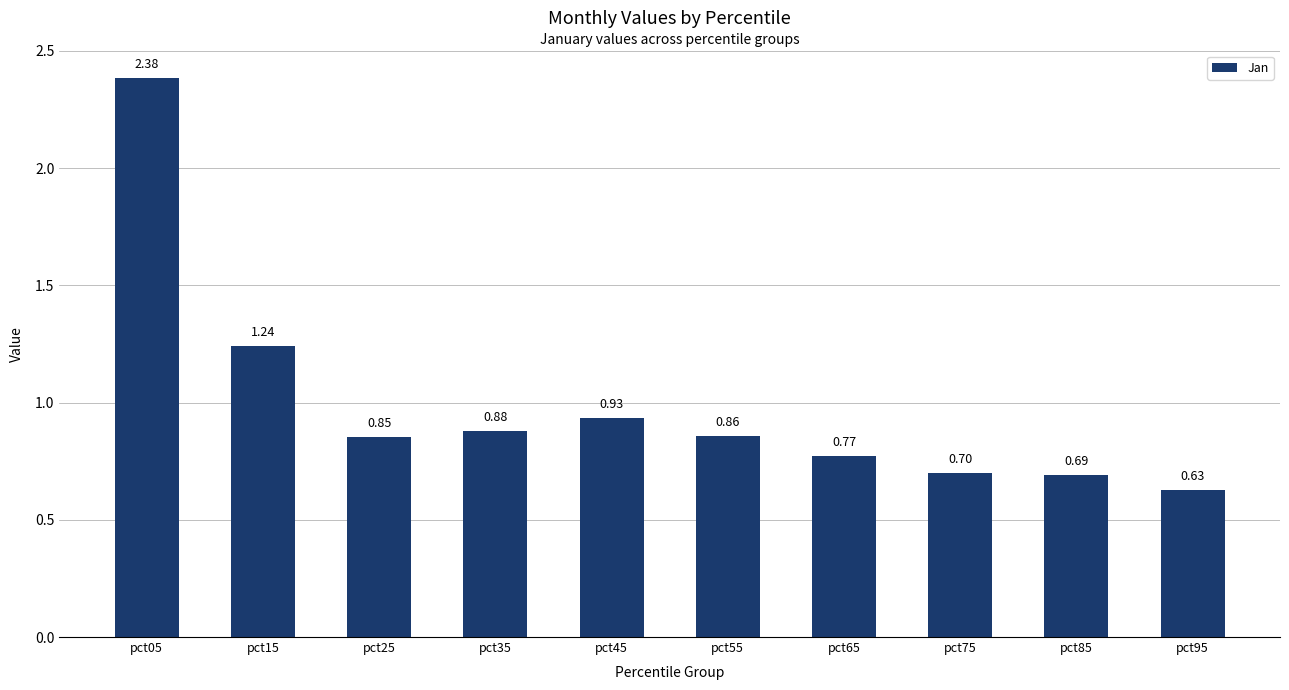

What is the approximate value at pct85?

0.7